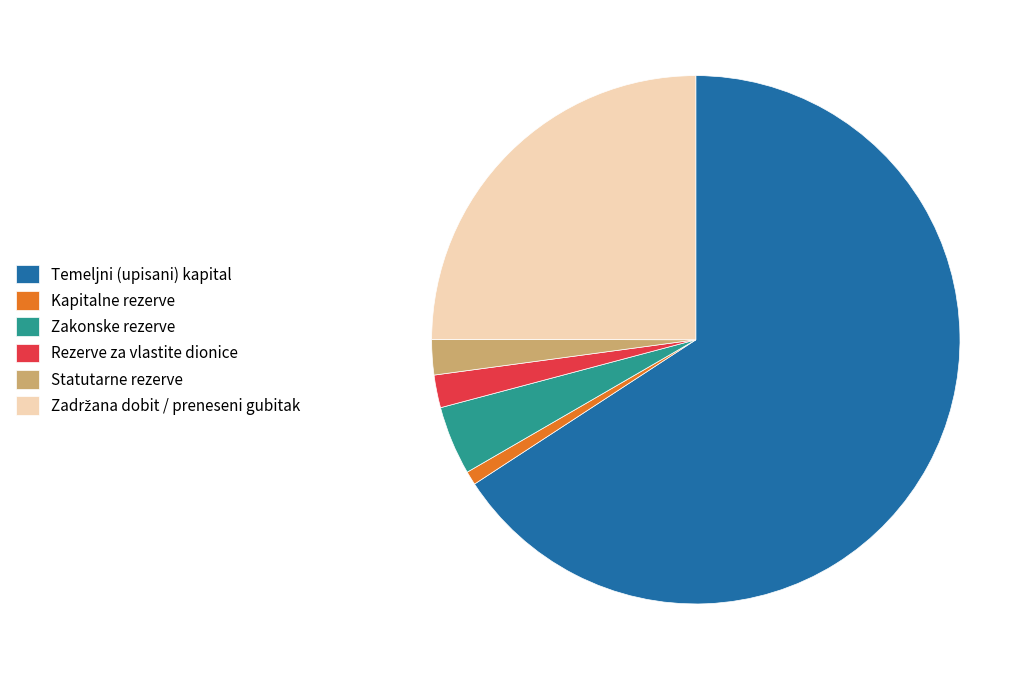

Between Kapitalne rezerve and Zakonske rezerve, which is larger?

Zakonske rezerve